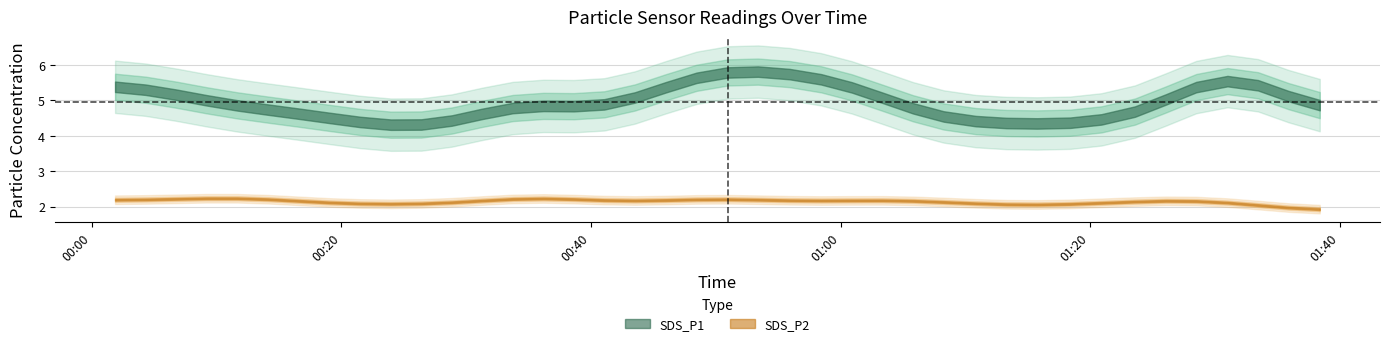

What is the minimum value shown in the chart?

1.8